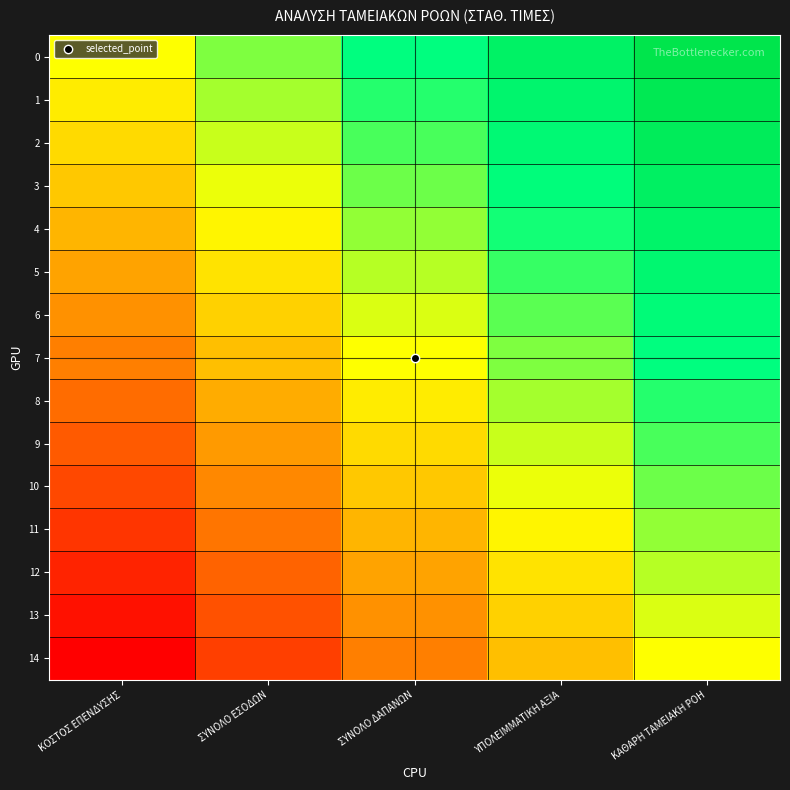

Rank the series by their maximum value, from highest to lowest.

0, 1, 2, 3, 4, 5, 6, 7, 8, 9, 10, 11, 12, 13, 14